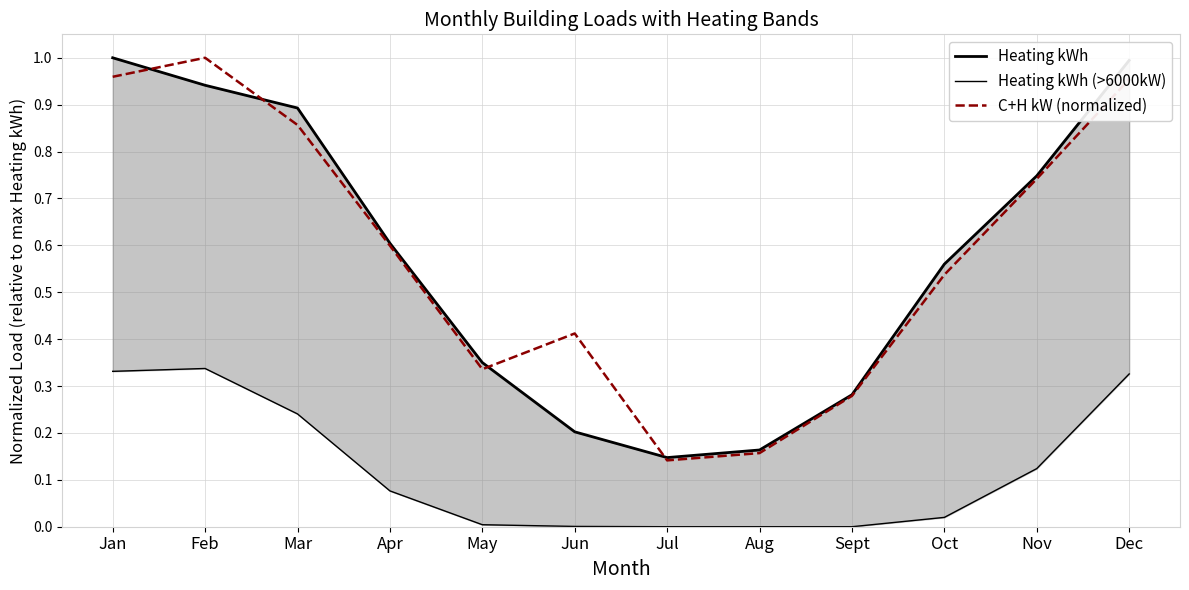

Reading left to right, extract all data points from this chart.

Heating kWh: 1.0	0.9	0.9	0.6	0.4	0.2	0.1	0.2	0.3	0.6	0.7	1.0
Heating kWh (>6000kW): 0.3	0.3	0.2	0.1	0.0	0.0	0.0	0.0	0.0	0.0	0.1	0.3
C+H kW (normalized): 1.0	1.0	0.9	0.6	0.3	0.4	0.1	0.2	0.3	0.5	0.7	1.0